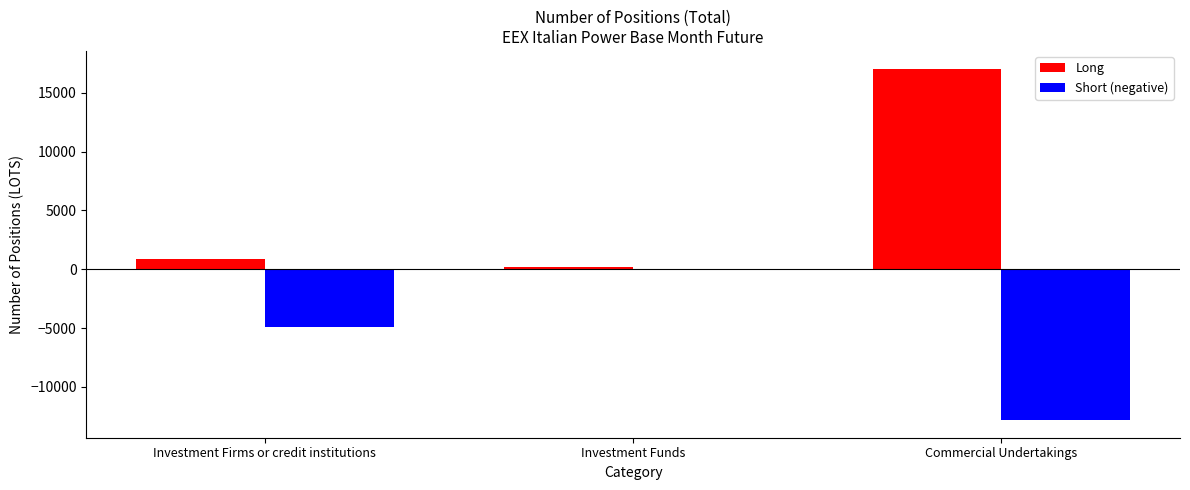

Count the number of data series in this chart.

2